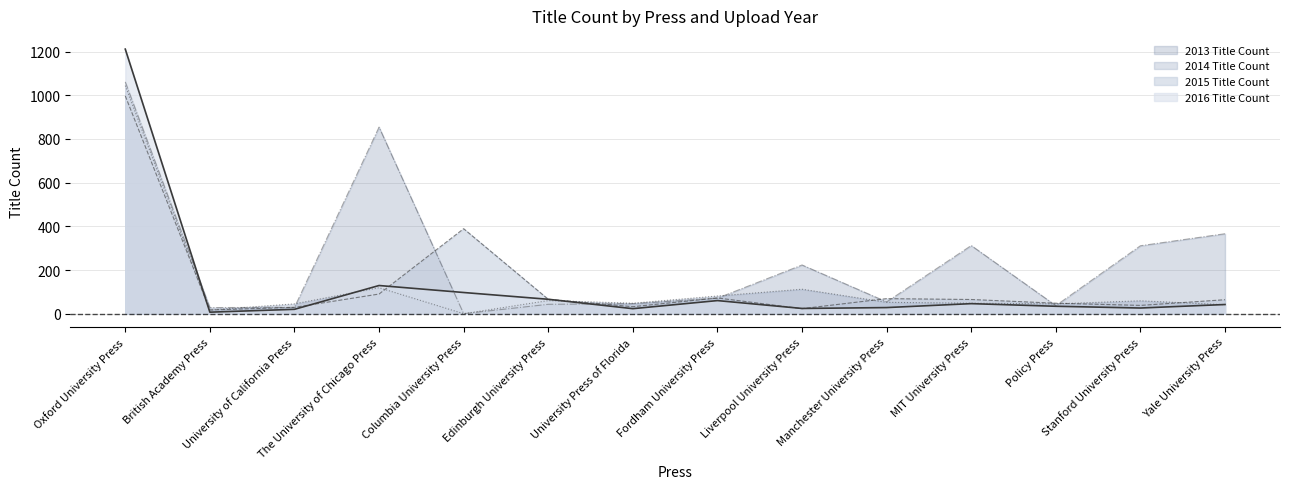

Is it true that the value at Edinburgh University Press is 66?

True